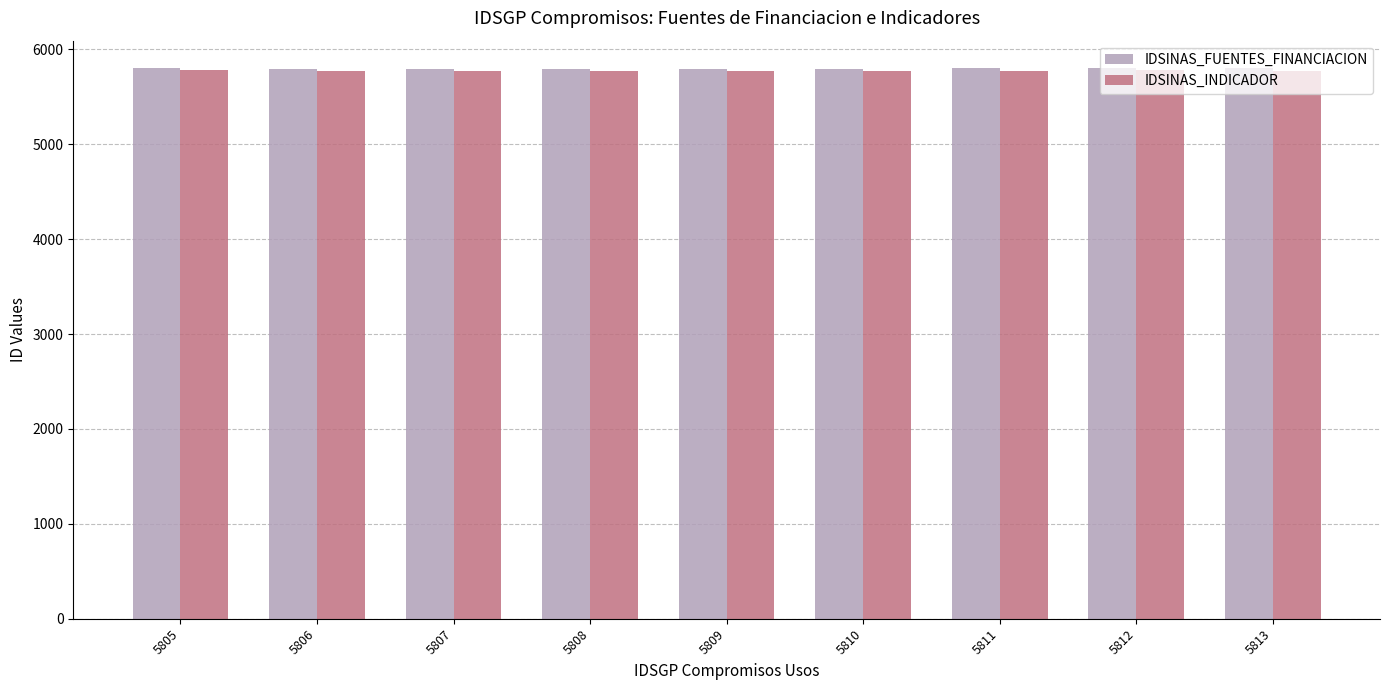

How many bars are there in each group?

2